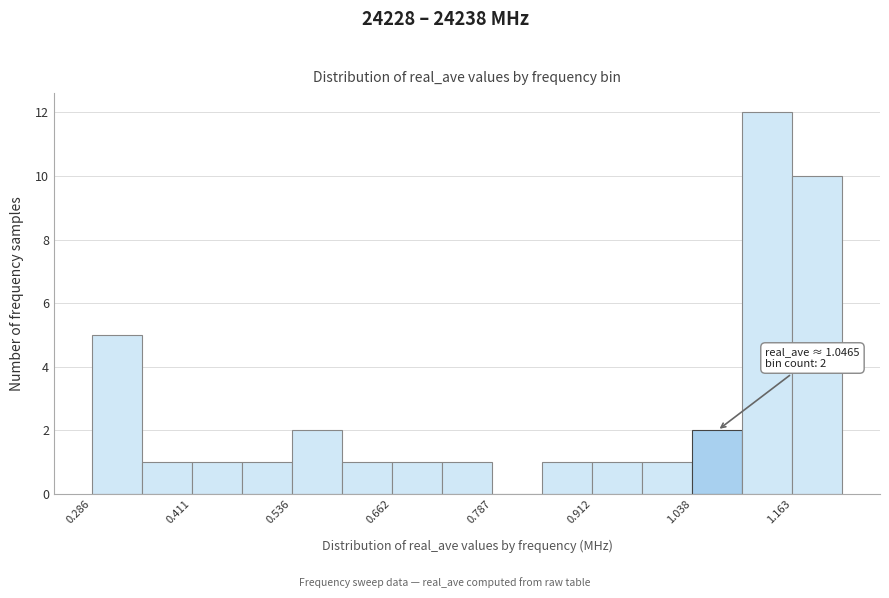

Around what value on the x-axis is the tallest bar? Give the approximate position of its centre, as read against the axis.

1.14